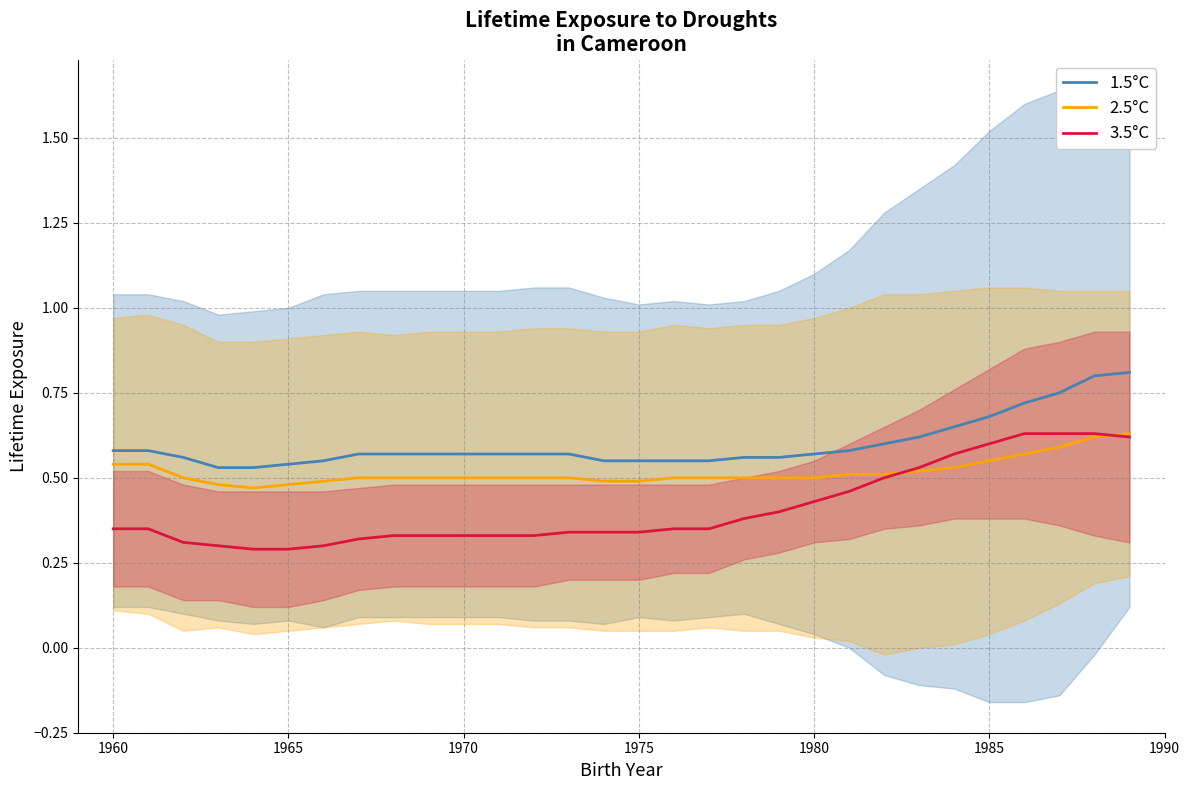

What is the minimum value for 3.5°C?

0.3